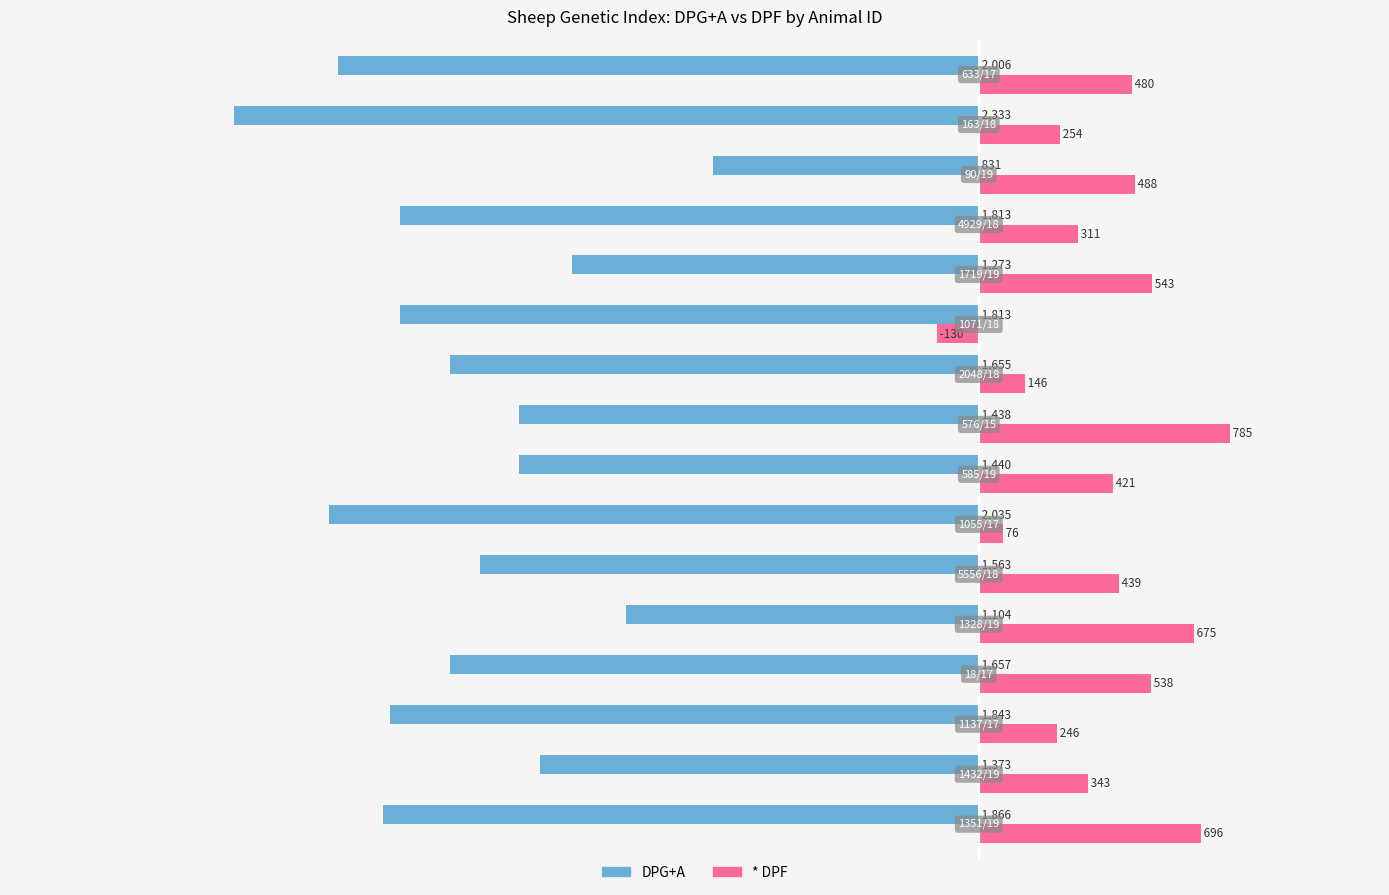

Is the value of * DPF at 1055/17 greater than the value of DPG+A at 1328/19?

Yes